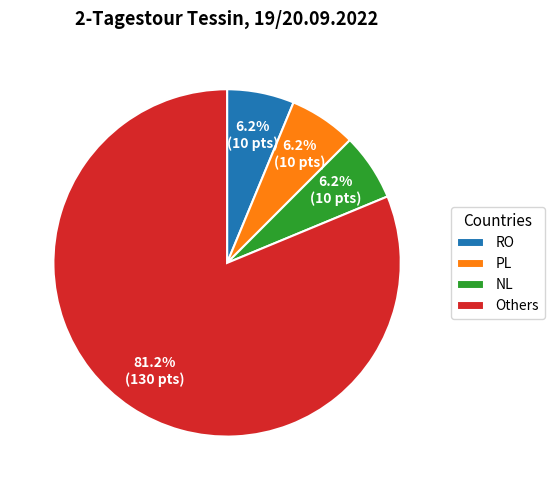

To the nearest percent, what is the average slice percentage?

25%